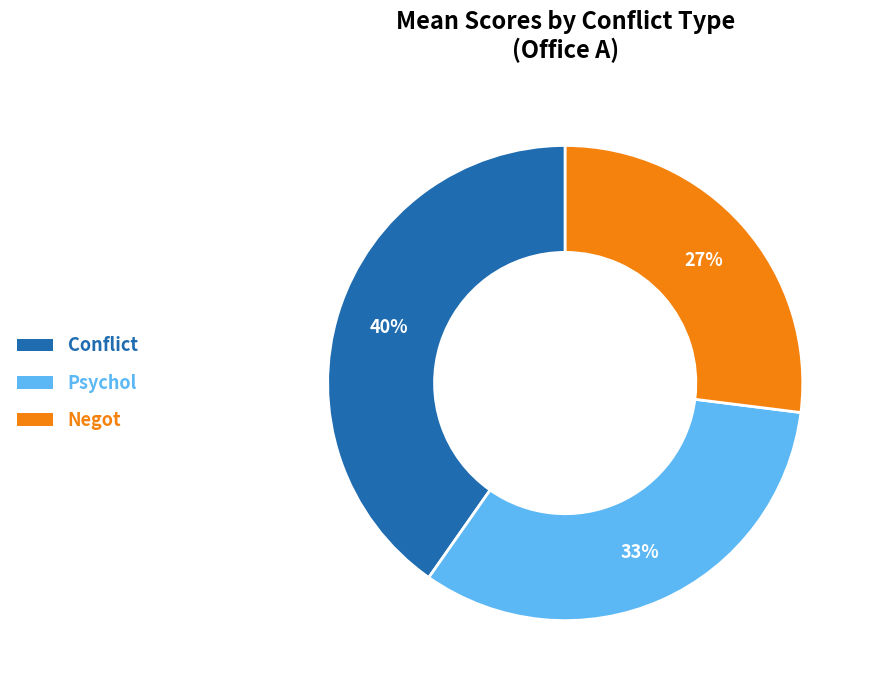

The Conflict slice represents 52% of the pie. True or false?

False